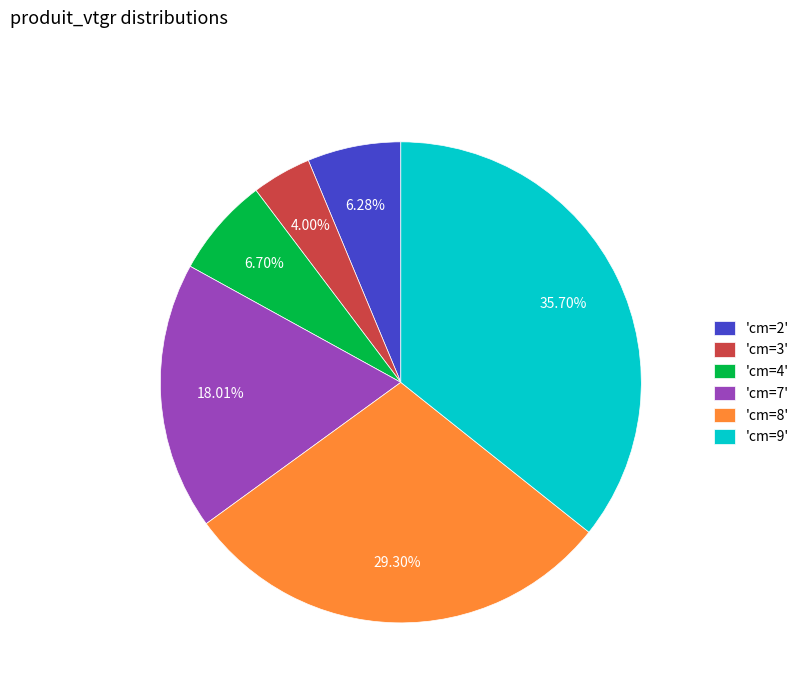

What is the ratio of the value at 'cm=7' to the value at 'cm=8'?

0.6